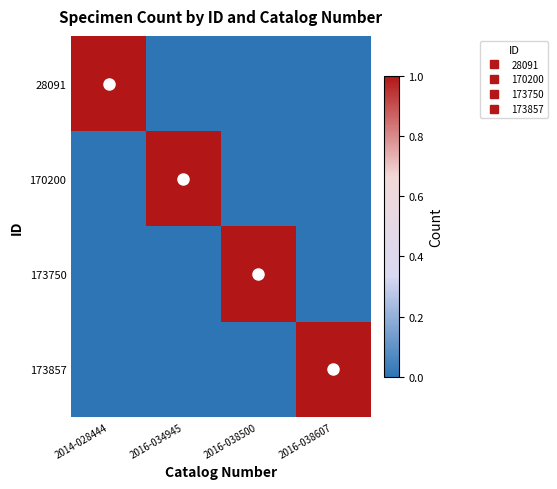

Between 2016-038500 and 2016-038607, which series saw the biggest shift?

173750